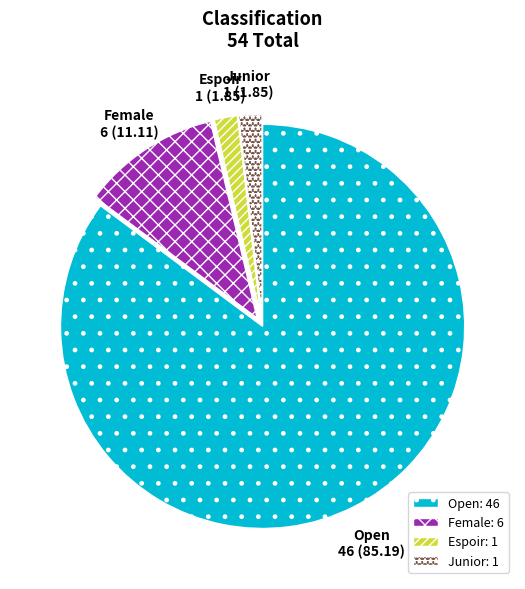

What is the largest slice in the pie chart?

Open